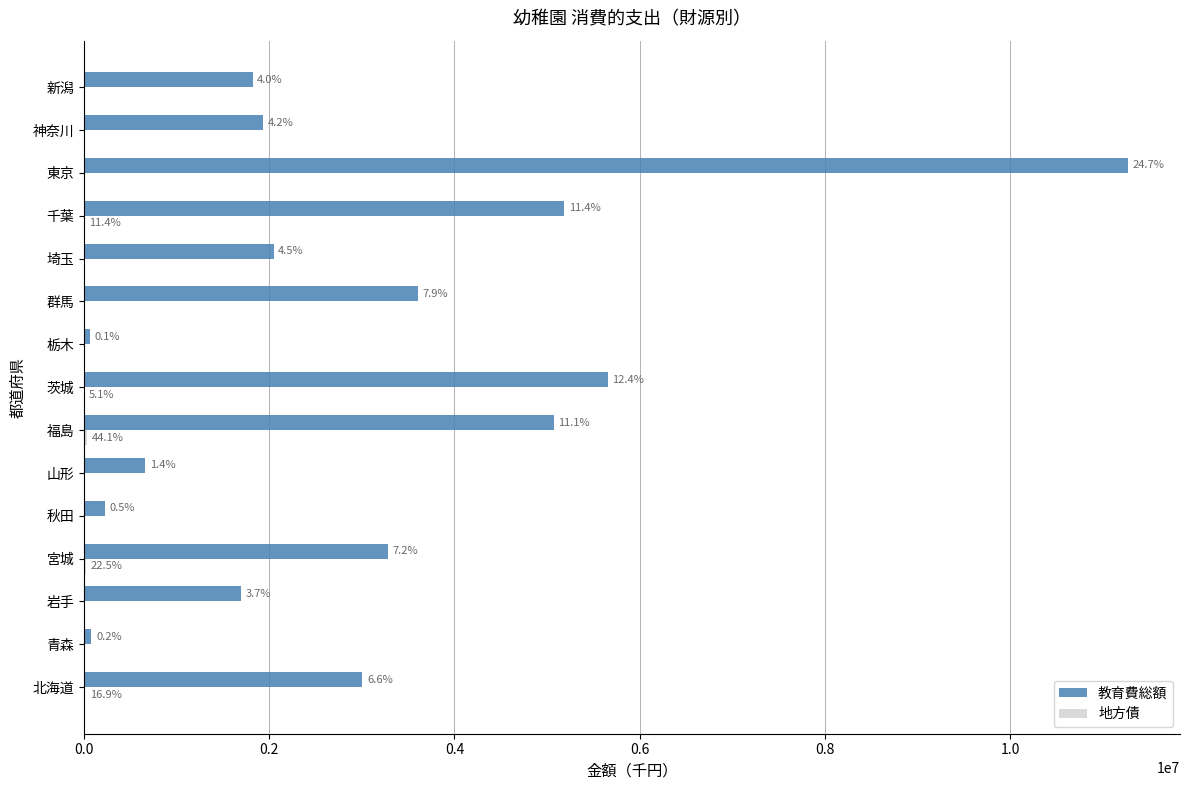

Which series has the largest total across all categories?

教育費総額